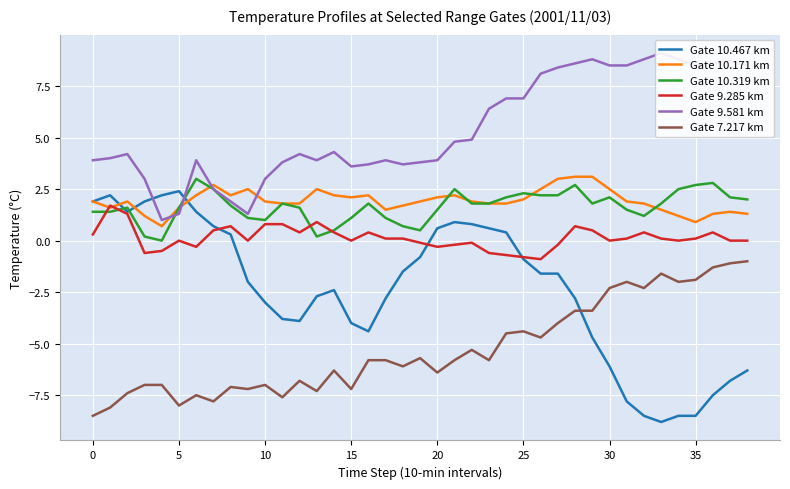

What are all the series names shown in the legend?

Gate 10.467 km, Gate 10.171 km, Gate 10.319 km, Gate 9.285 km, Gate 9.581 km, Gate 7.217 km